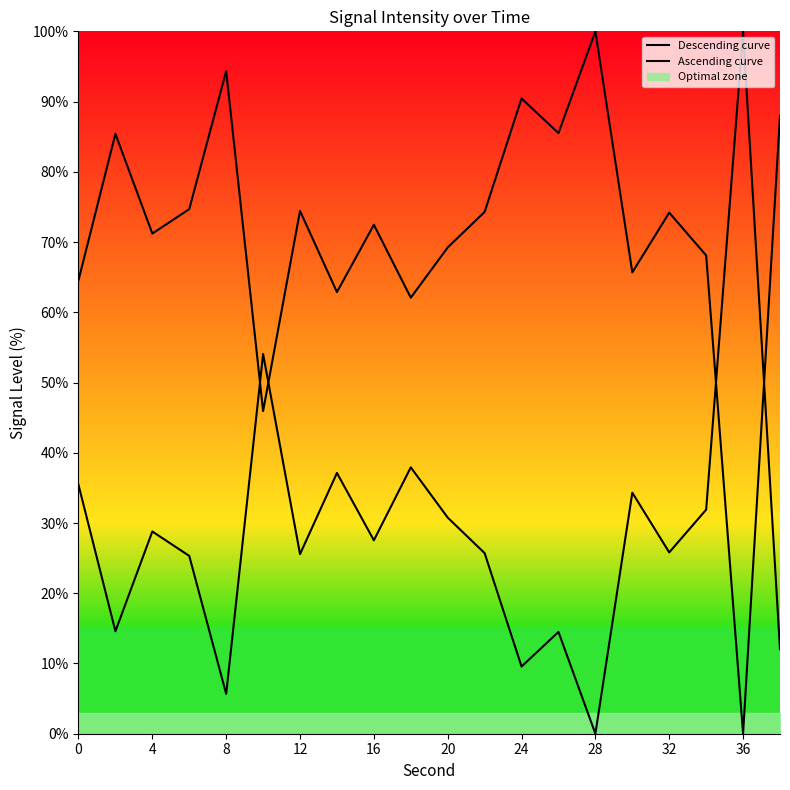

How many data points does each series have?

20